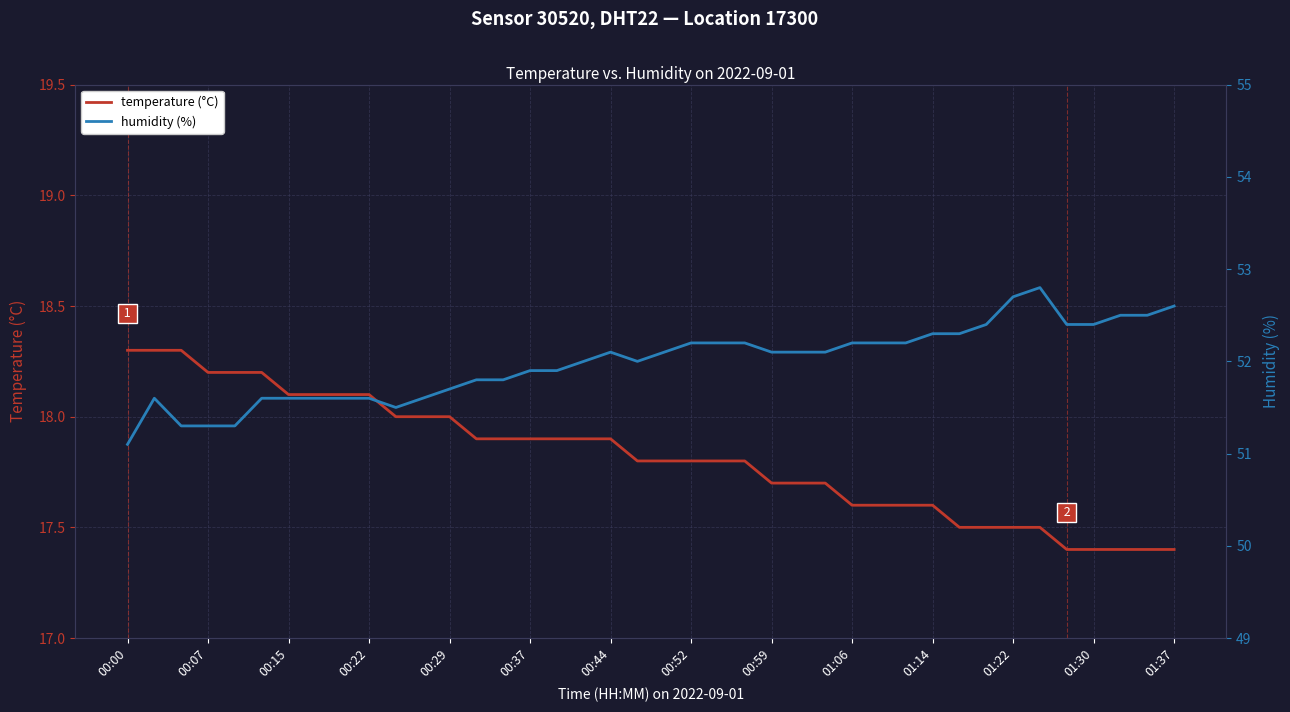

What is the highest value of the temperature (°C) series?

18.3